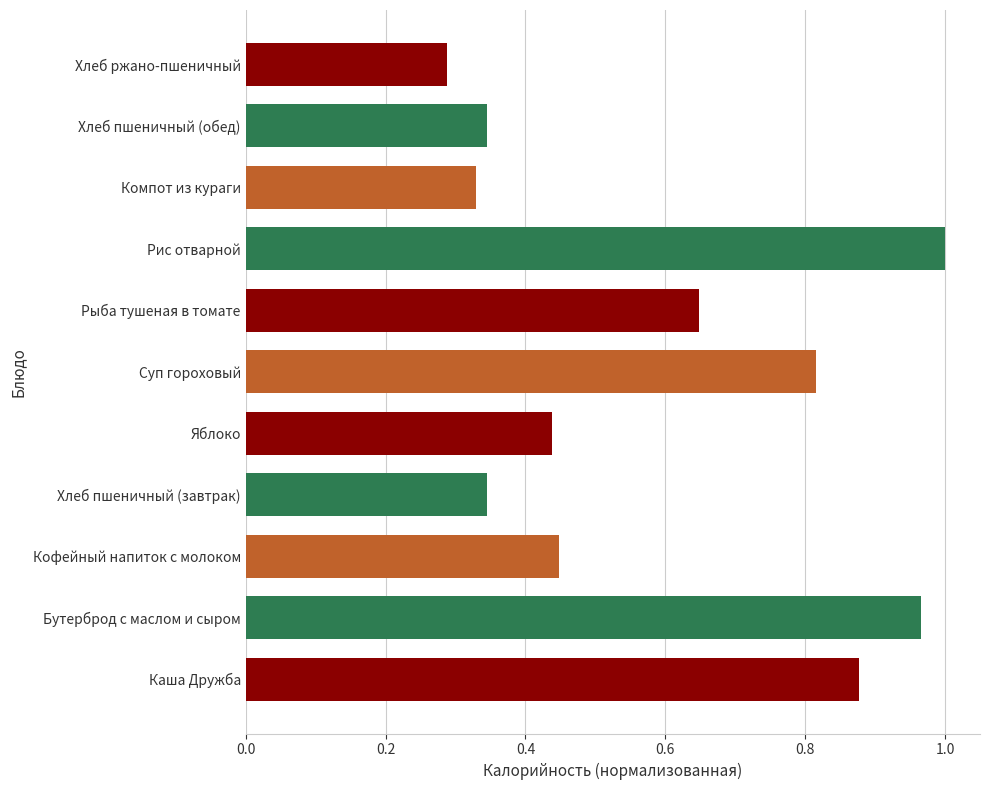

Which label corresponds to the largest value in the chart?

Рис отварной